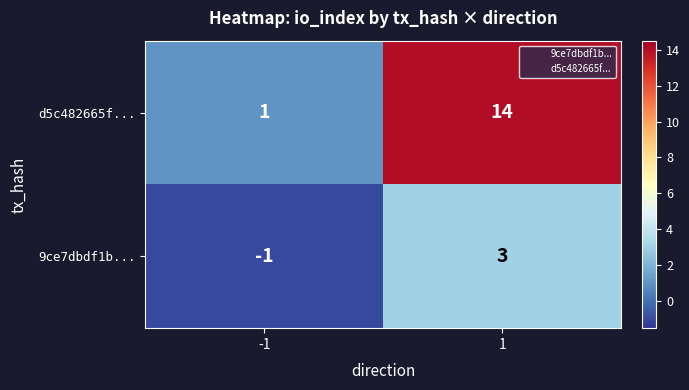

Is the value of 9ce7dbdf1b... at 1 greater than the value of d5c482665f... at -1?

Yes